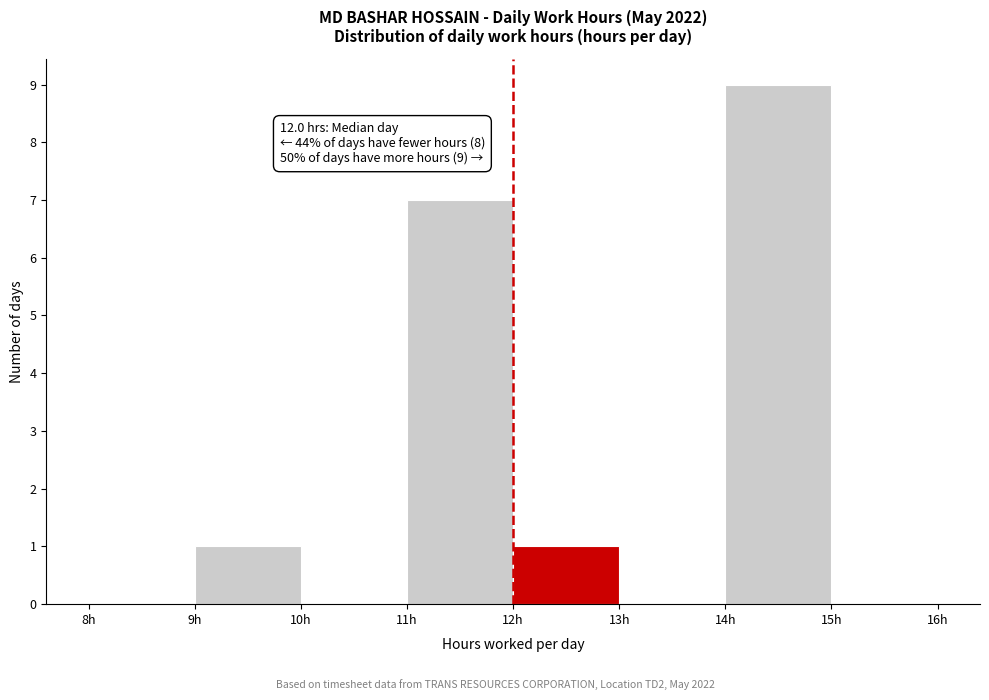

Which range on the x-axis has the tallest bar?

14 to 15